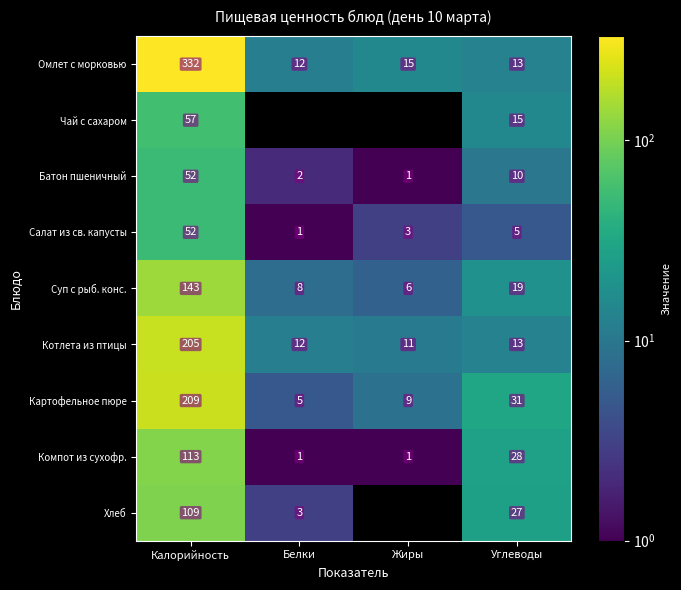

What is the sum of the Котлета из птицы values at Калорийность and Углеводы?

218